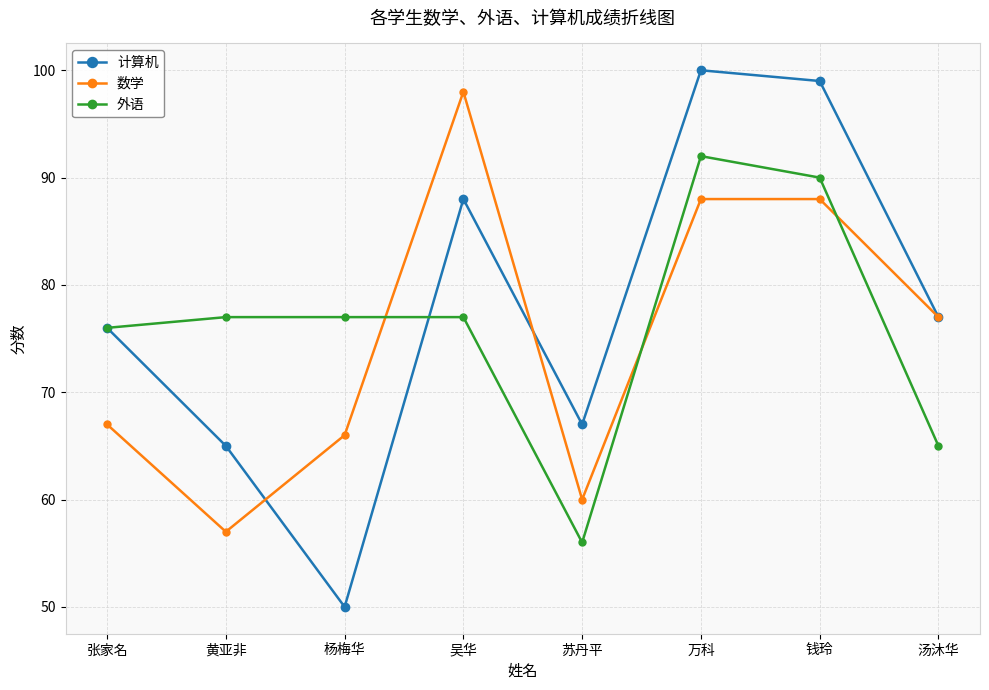

What are all the series names shown in the legend?

计算机, 数学, 外语